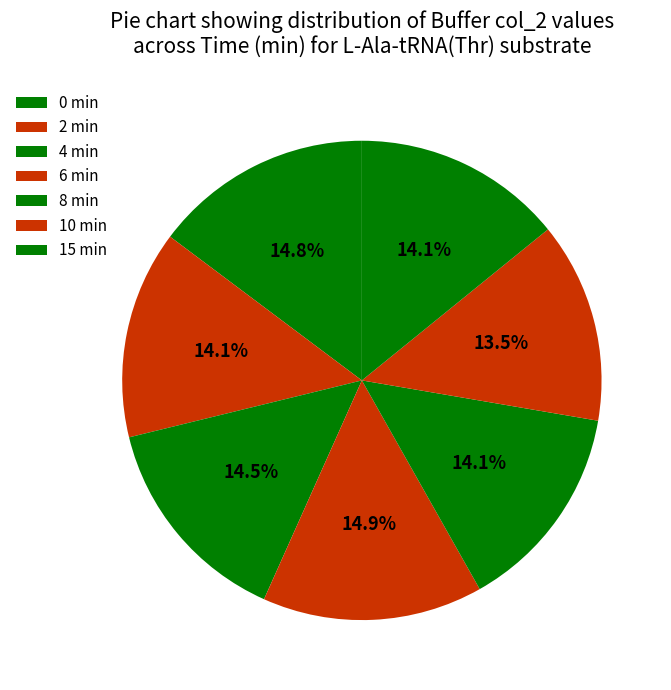

To the nearest percent, what percentage of the pie is 4?

14%